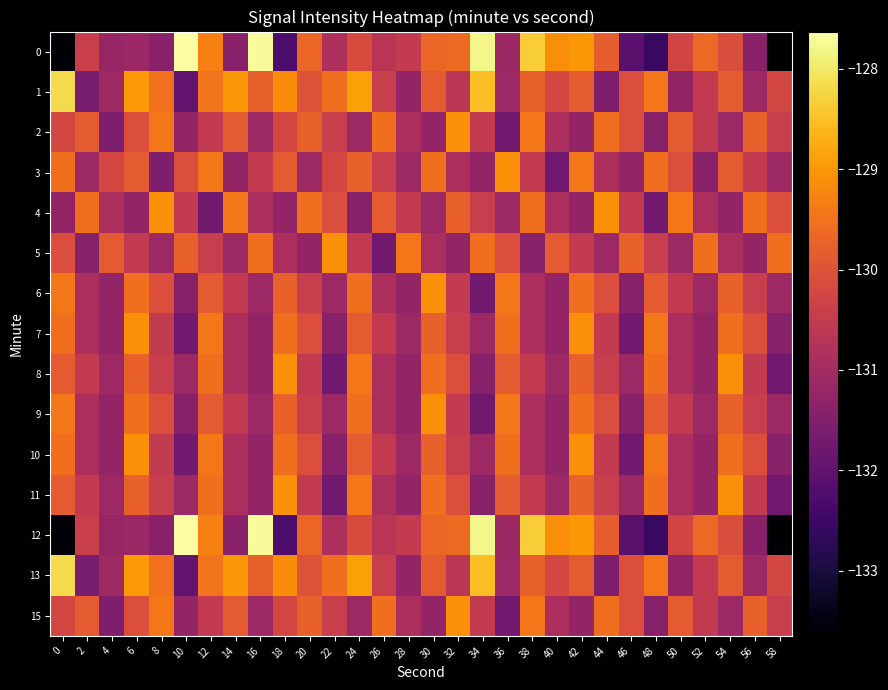

At which category is the sum across all series the highest?

12